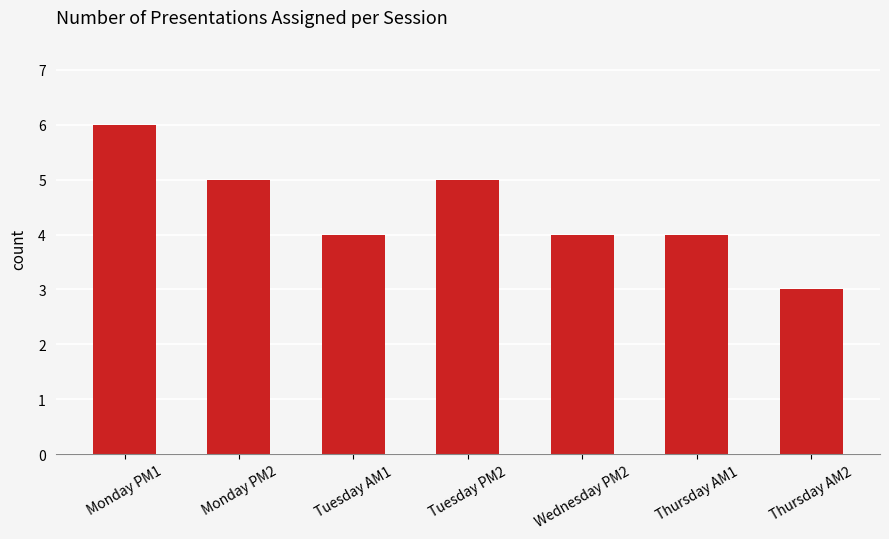

Does the chart contain any negative values?

No